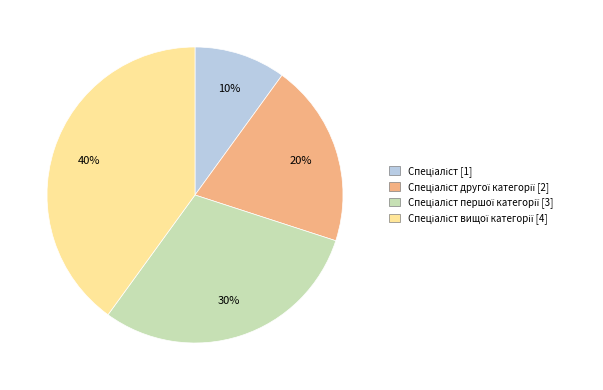

Is there a majority slice in this chart?

No